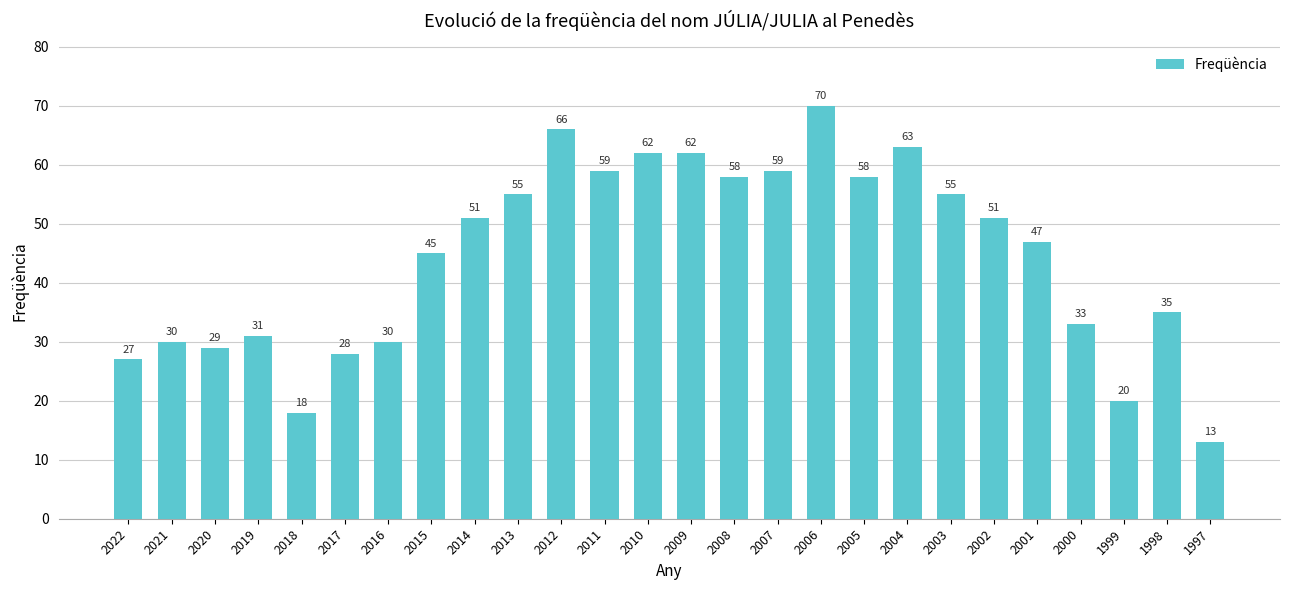

How many data points does each series have?

26